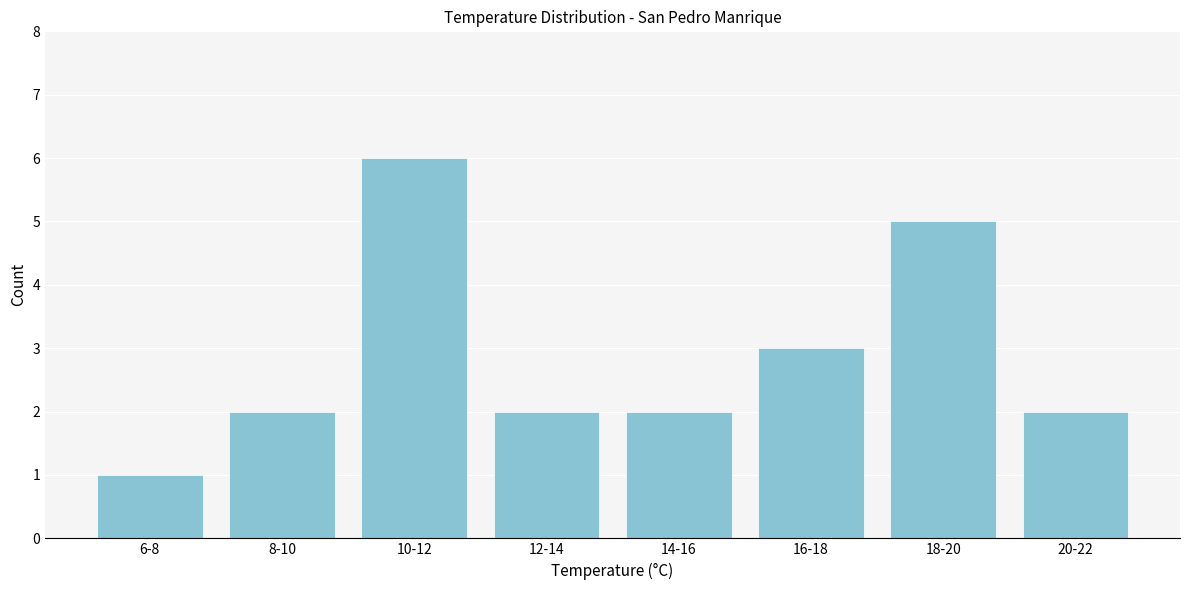

Reading right to left, transcribe all the data shown in this chart.

2	5	3	2	2	6	2	1